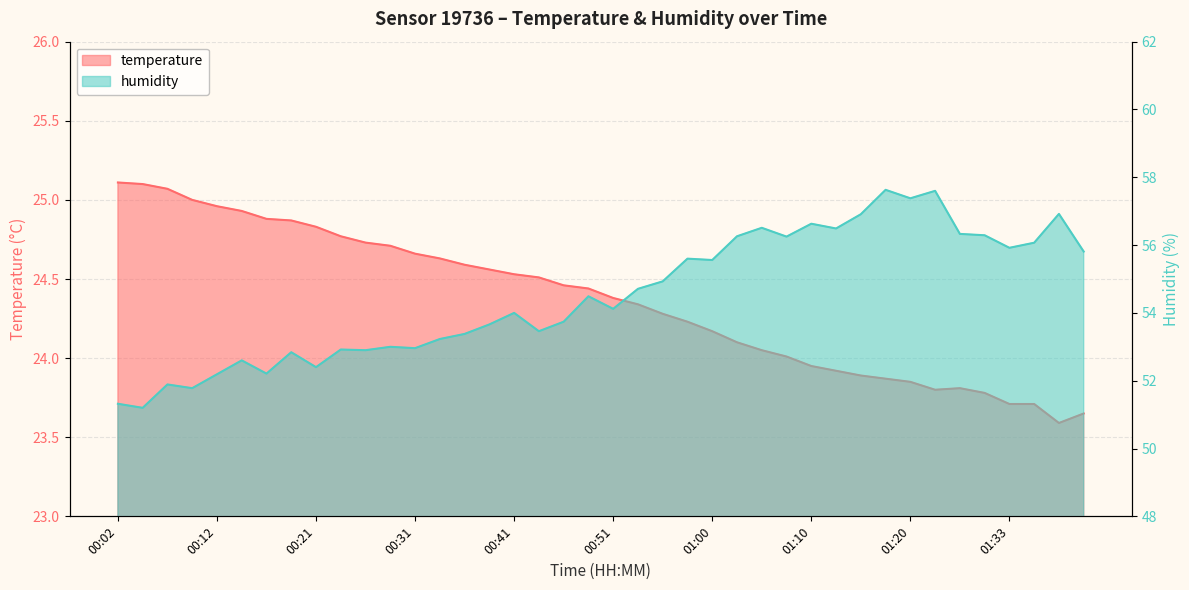

Which series changed the most between 00:58 and 01:00?

temperature